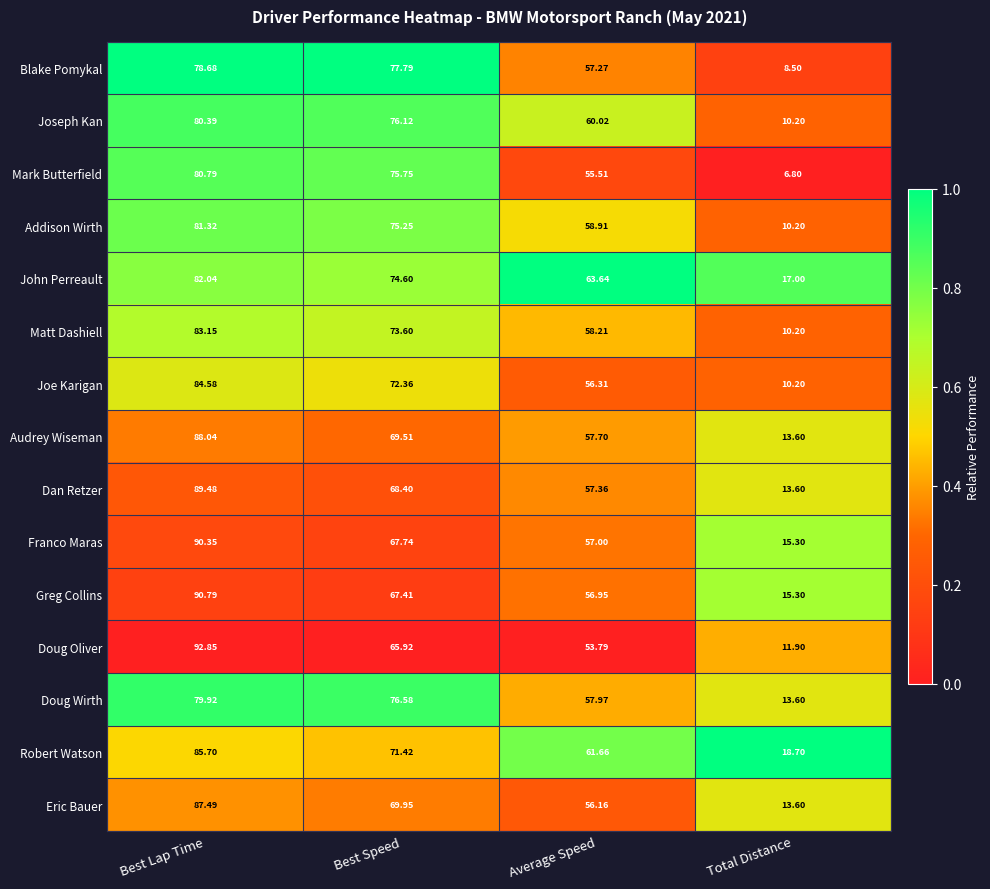

Which label corresponds to the smallest value in the chart?

Total Distance